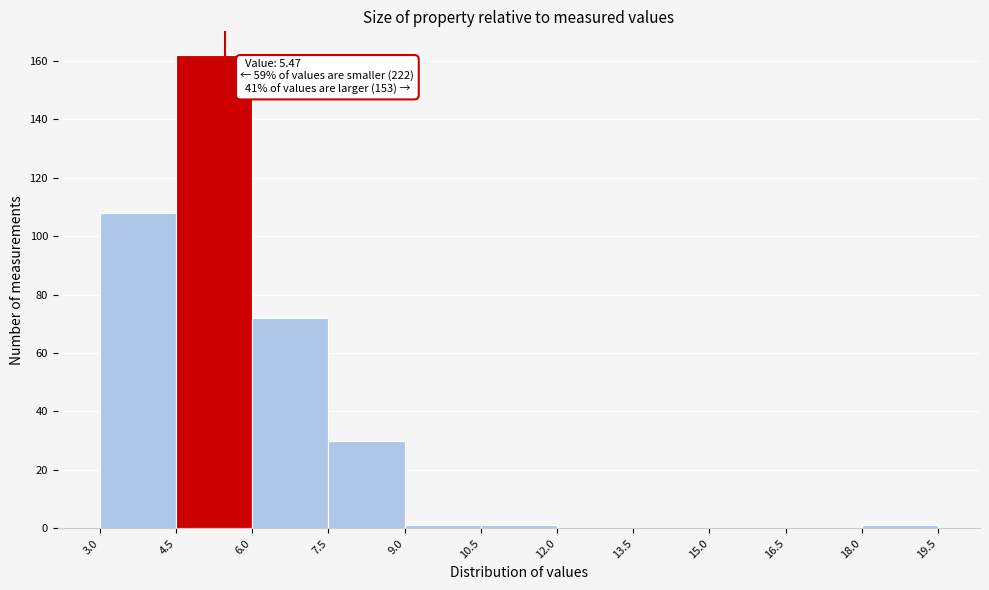

Which range on the x-axis has the tallest bar?

4.5 to 6.0